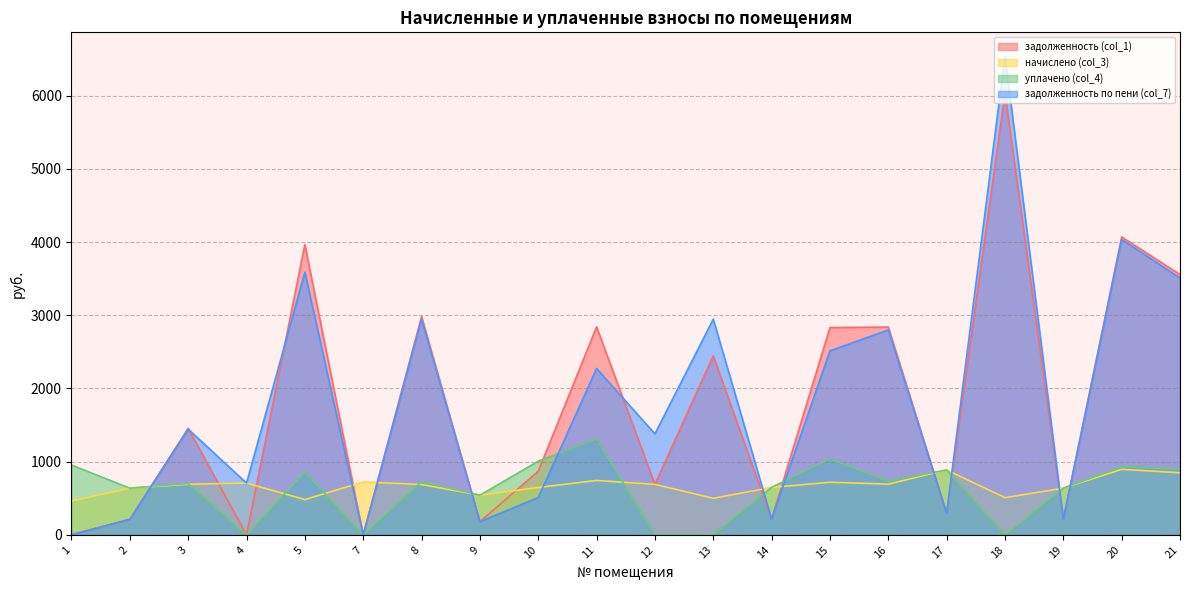

What is the spread (max minus min) of values at 10?

496.3